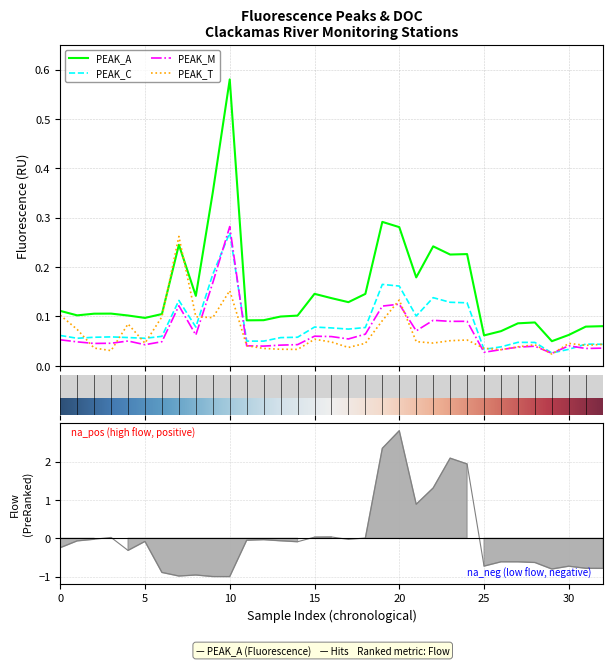

How many data points in Flow are above 0?

10